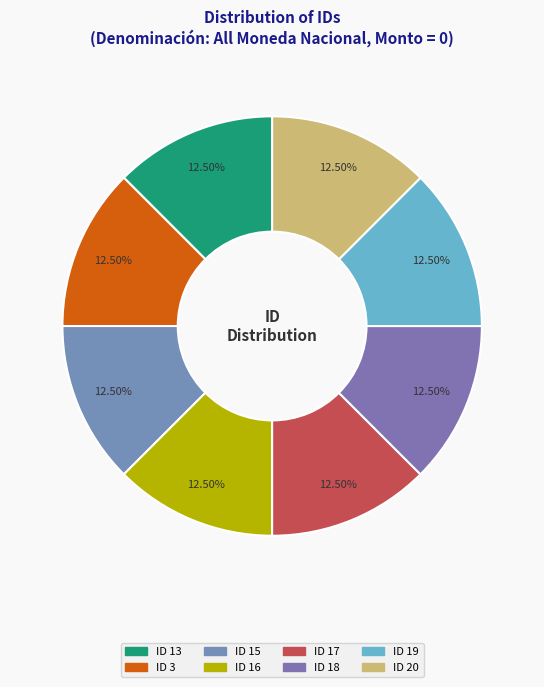

What percentage do ID 13 and ID 3 together represent?

25.0%